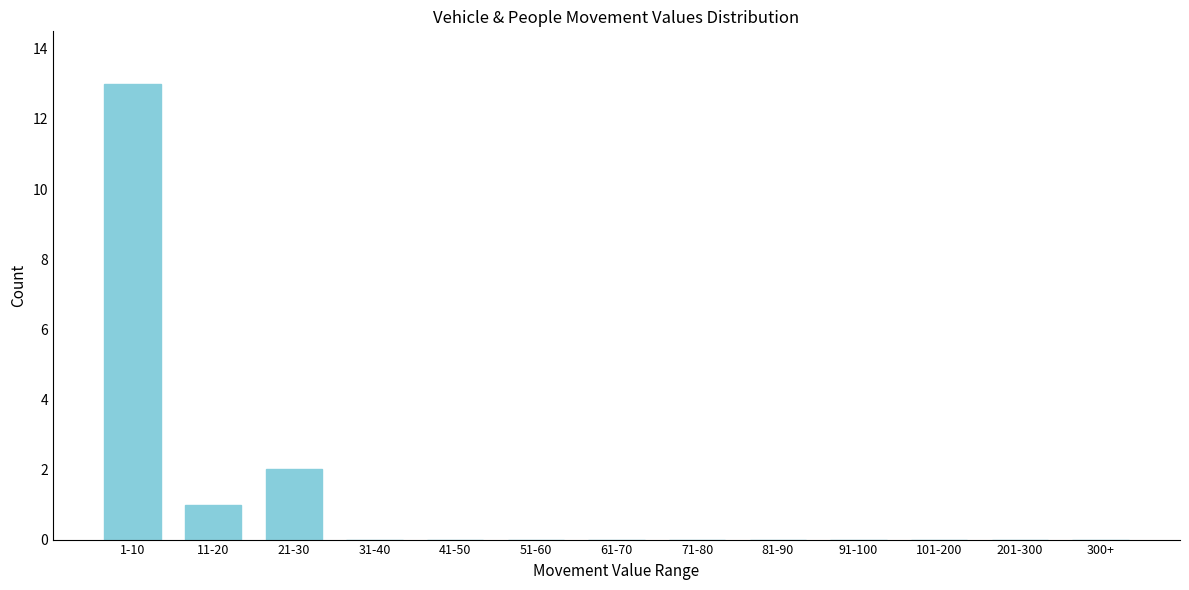

Reading left to right, extract all data points from this chart.

1-10=13	11-20=1	21-30=2	31-40=0	41-50=0	51-60=0	61-70=0	71-80=0	81-90=0	91-100=0	101-200=0	201-300=0	300+=0